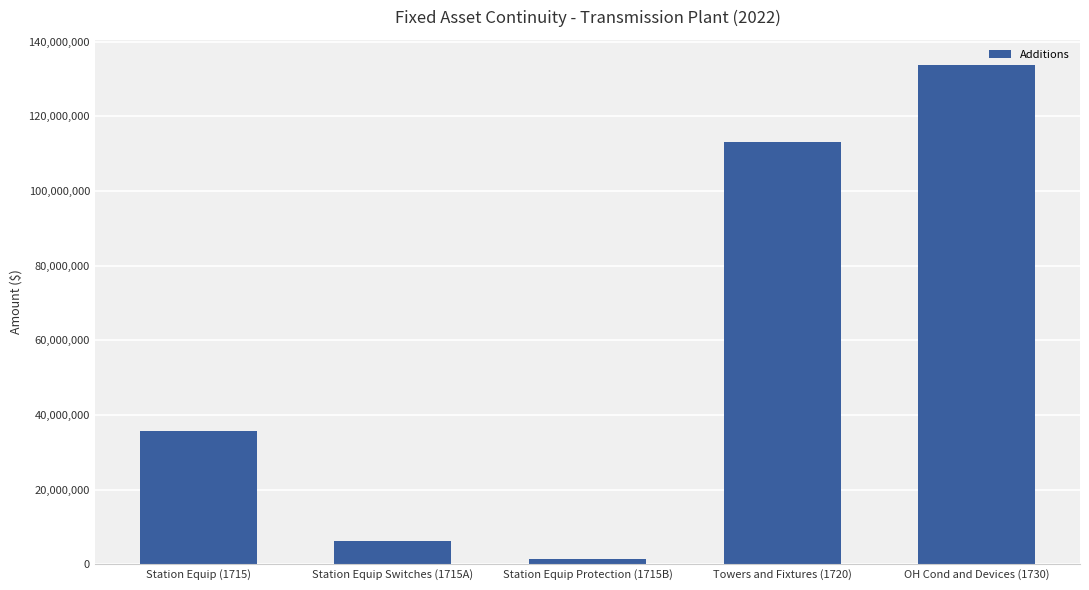

Which category has the lowest value across all series?

Station Equip Protection (1715B)